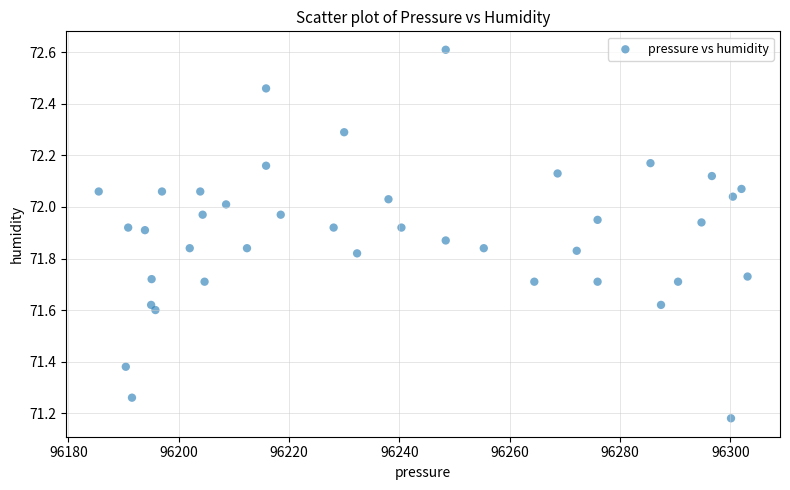

What is the range of Y values (max minus min)?

1.4